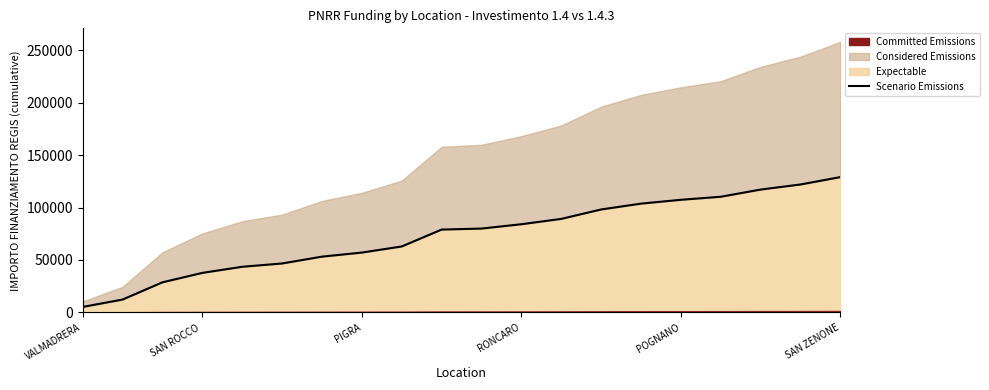

What is the greatest value displayed?

129109